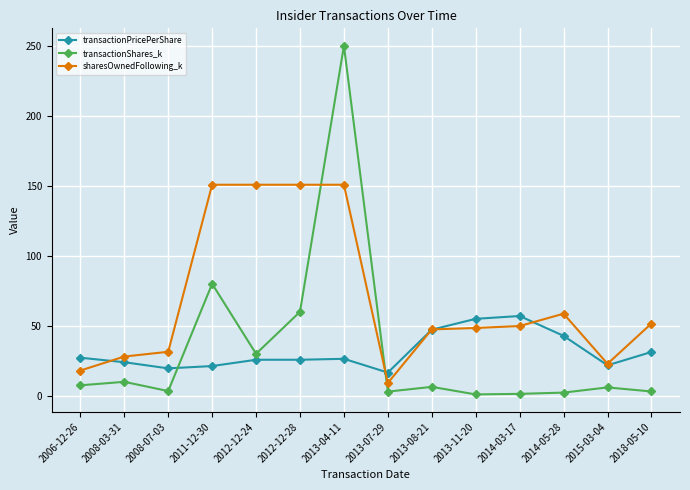

Which series changed the most between 2012-12-28 and 2018-05-10?

sharesOwnedFollowing_k